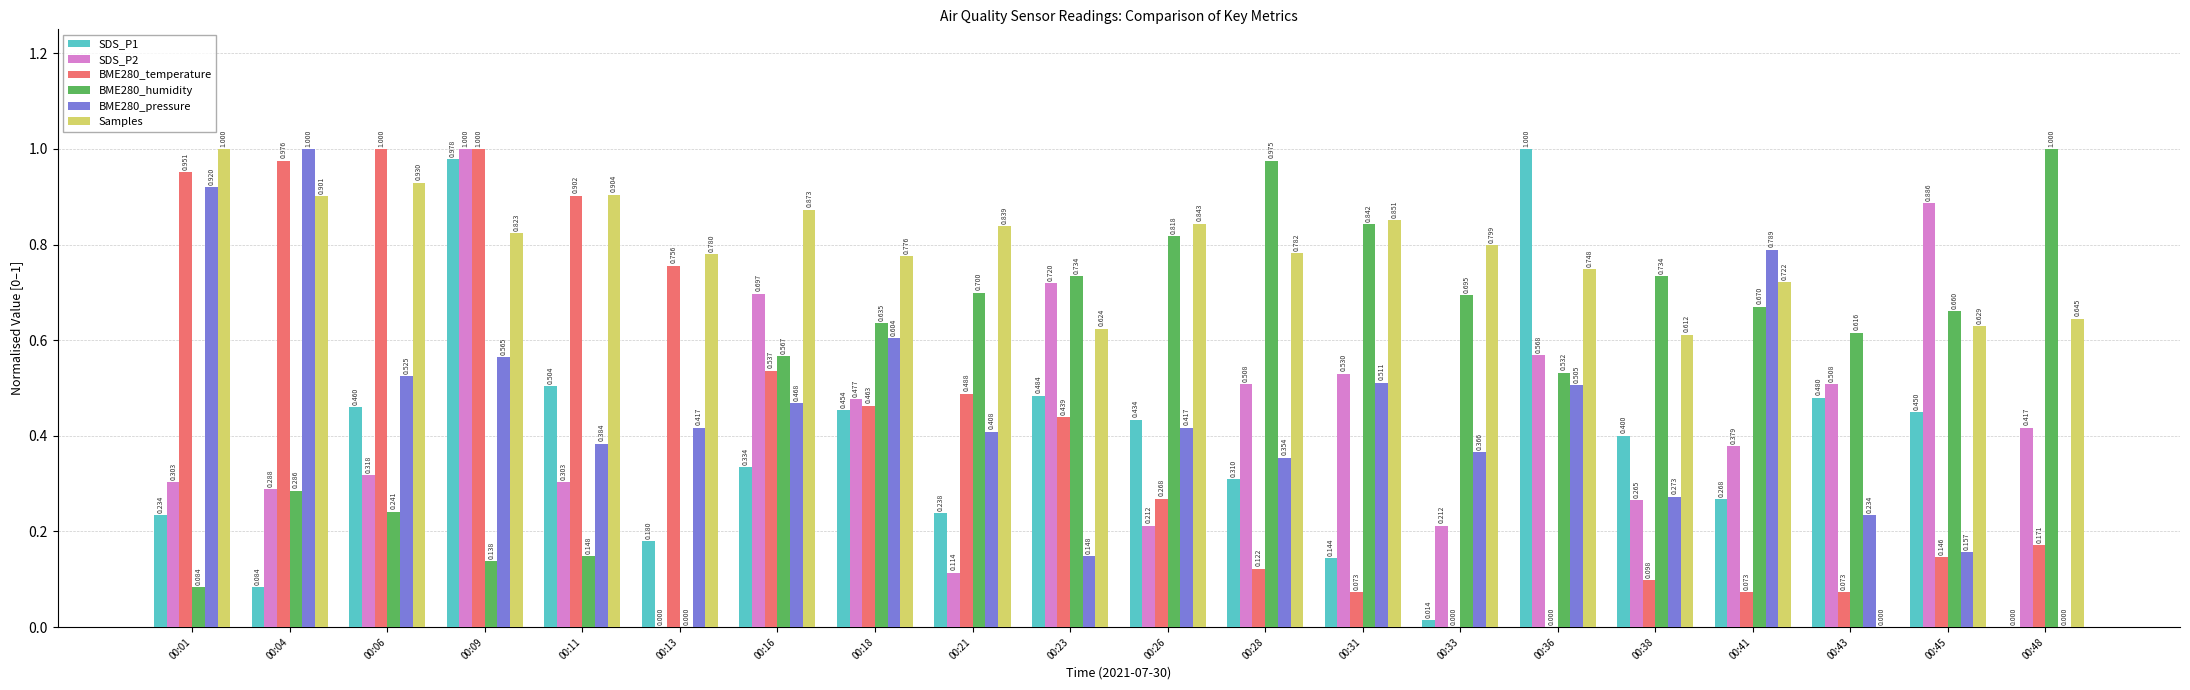

Is the value of Samples at 00:04 greater than the value of SDS_P1 at 00:23?

Yes